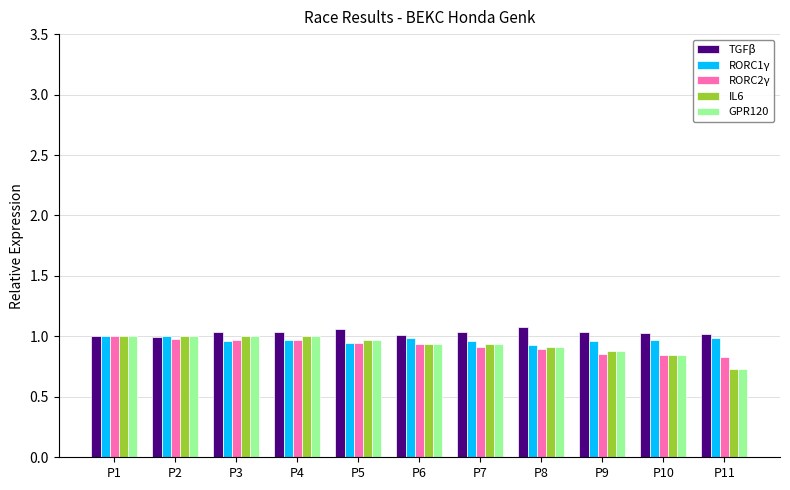

What are all the series names shown in the legend?

TGFβ, RORC1γ, RORC2γ, IL6, GPR120